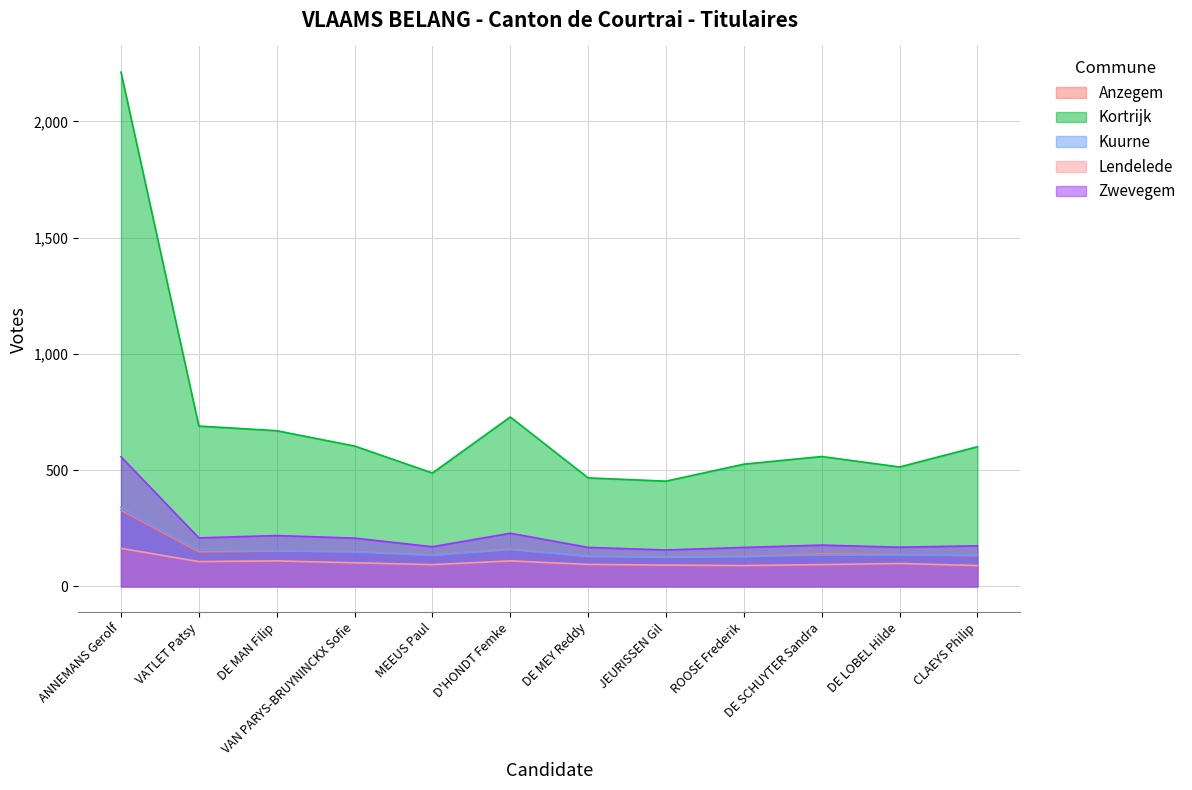

True or false: Zwevegem has a value of 297 at DE LOBEL Hilde.

False